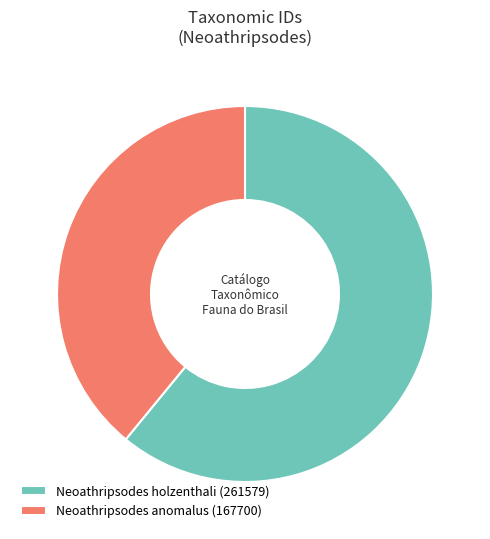

Count the number of slices in the pie.

2